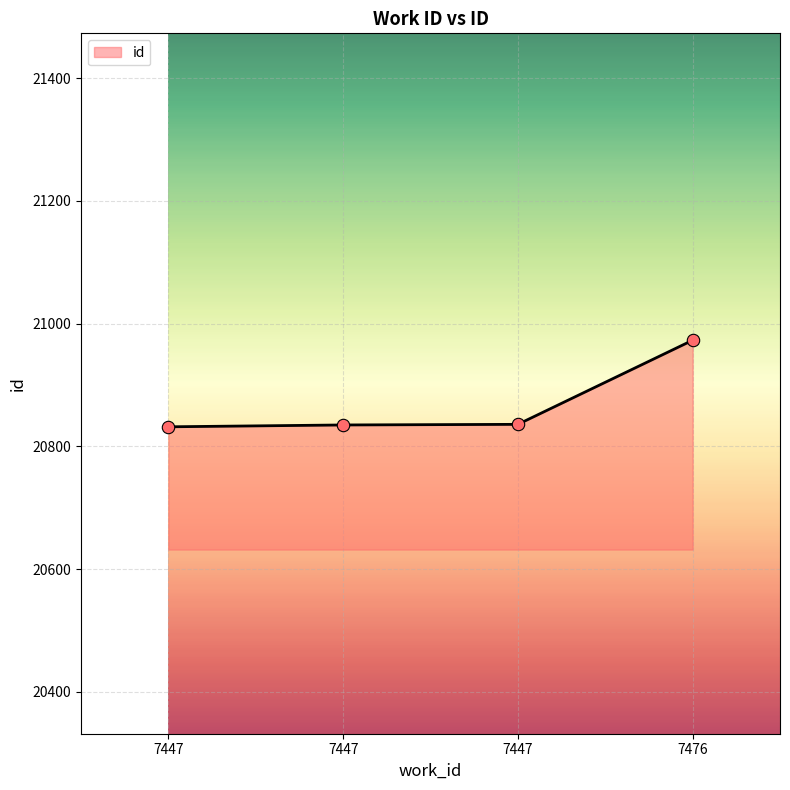

Between 7476 and 7447, which is larger?

7476